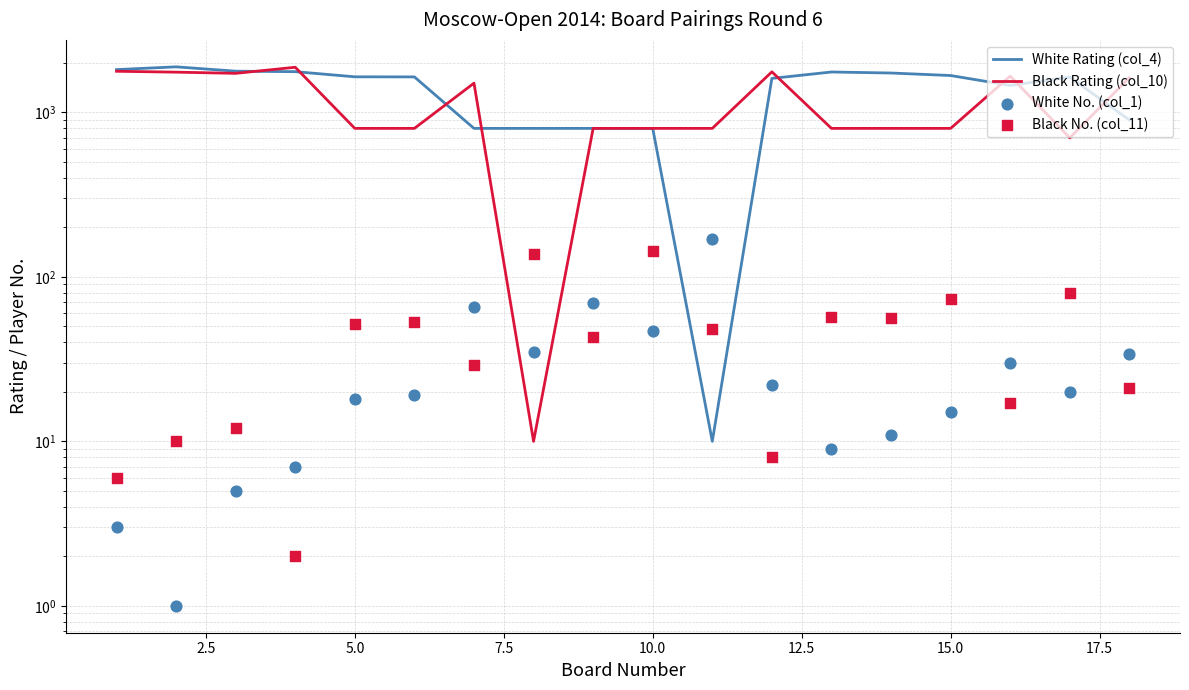

At how many categories does at least one series exceed 1652?

9